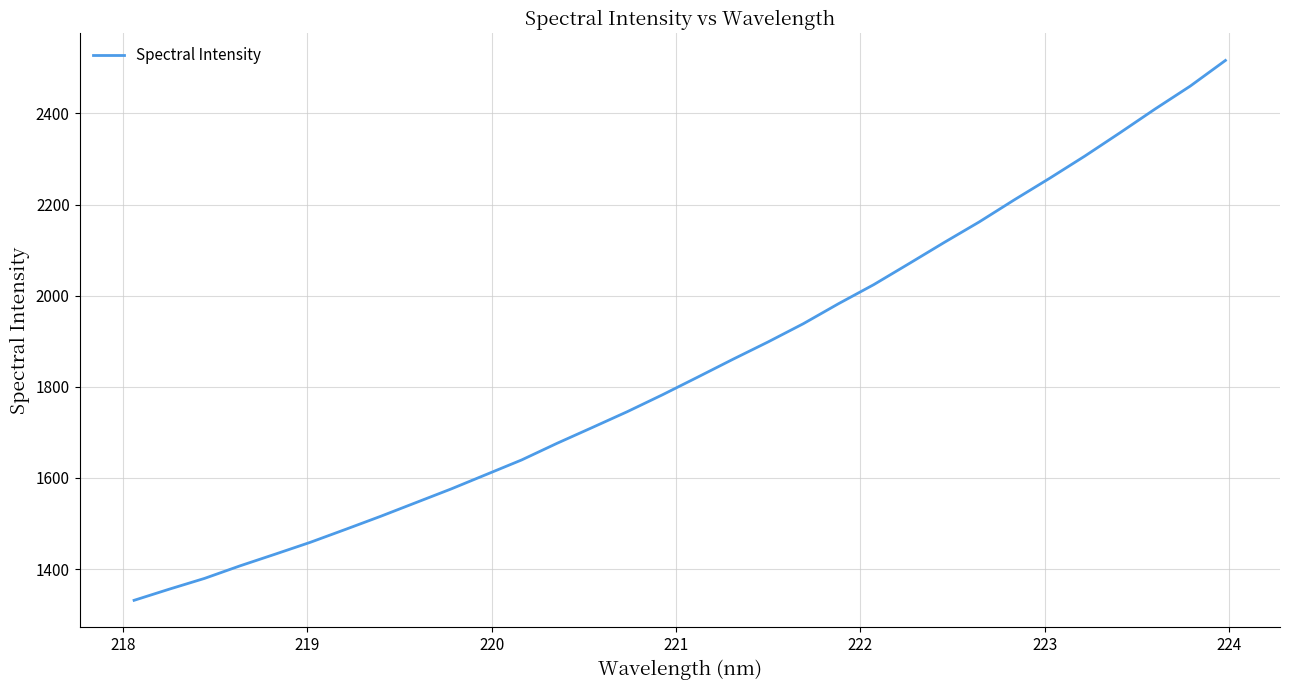

What is the difference between the maximum and minimum values?

1184.9